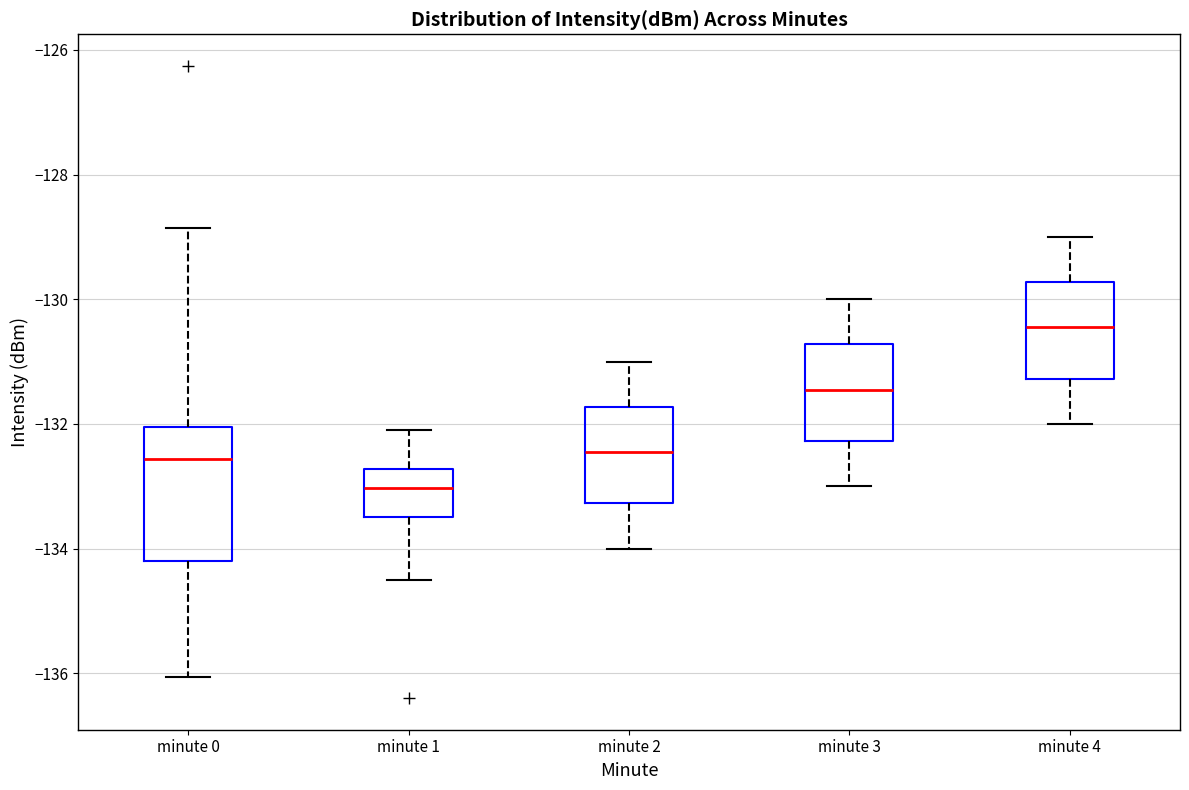

Which box's median line is the lowest?

minute 1